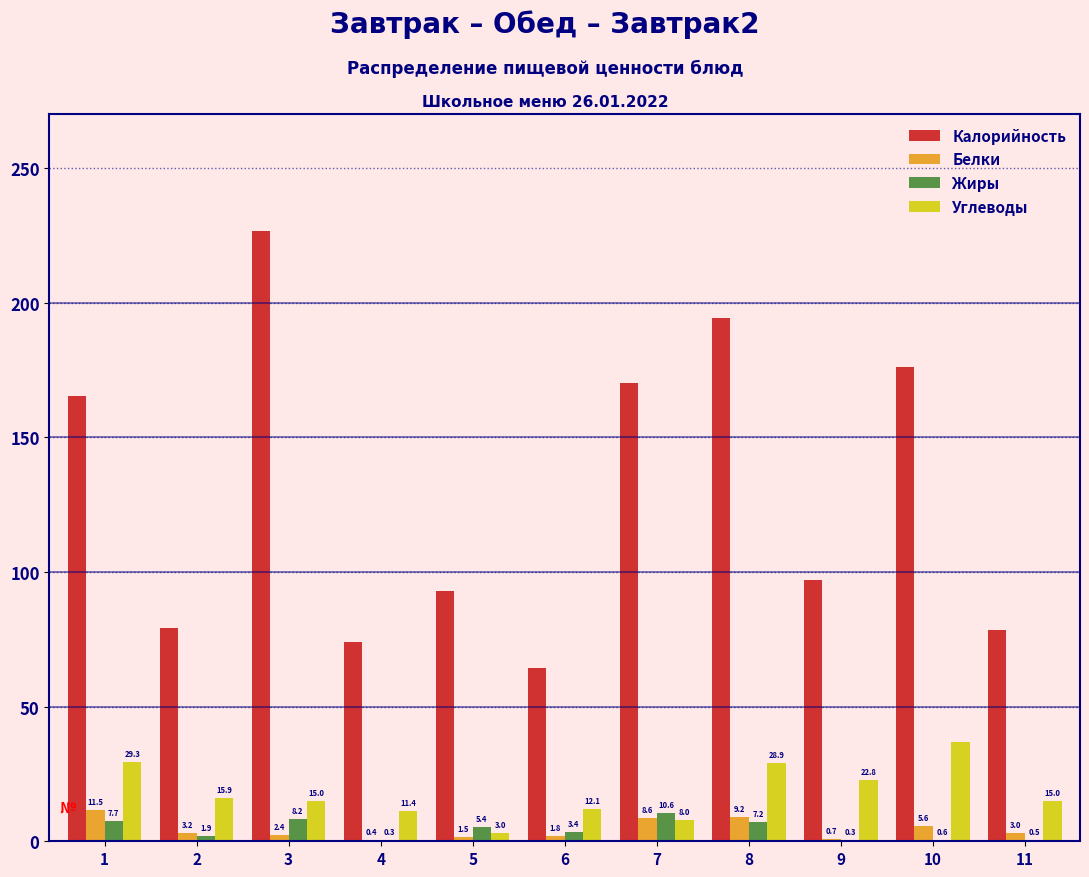

Between 2 and 4, which series saw the biggest shift?

Калорийность